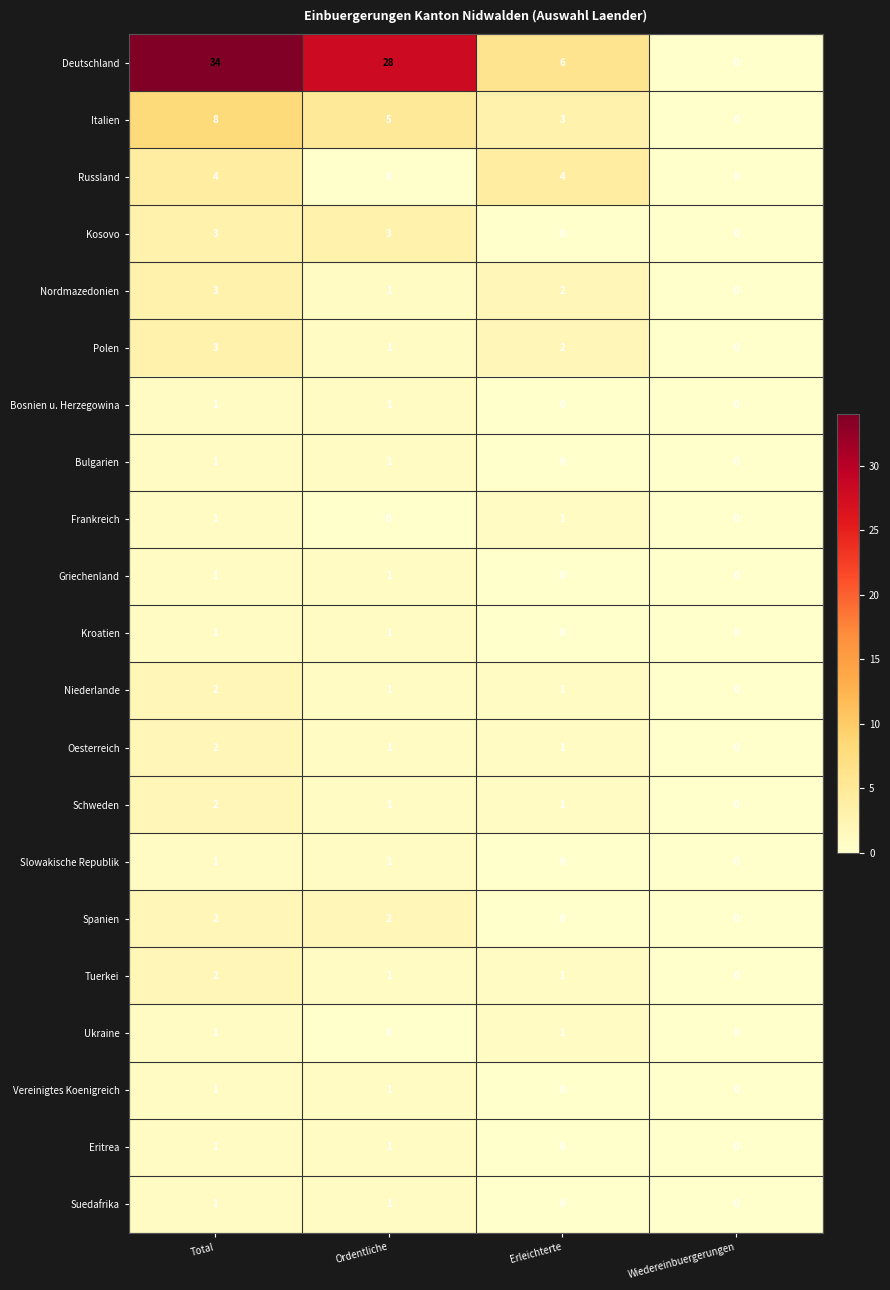

How many Griechenland values are between 0 and 1?

4